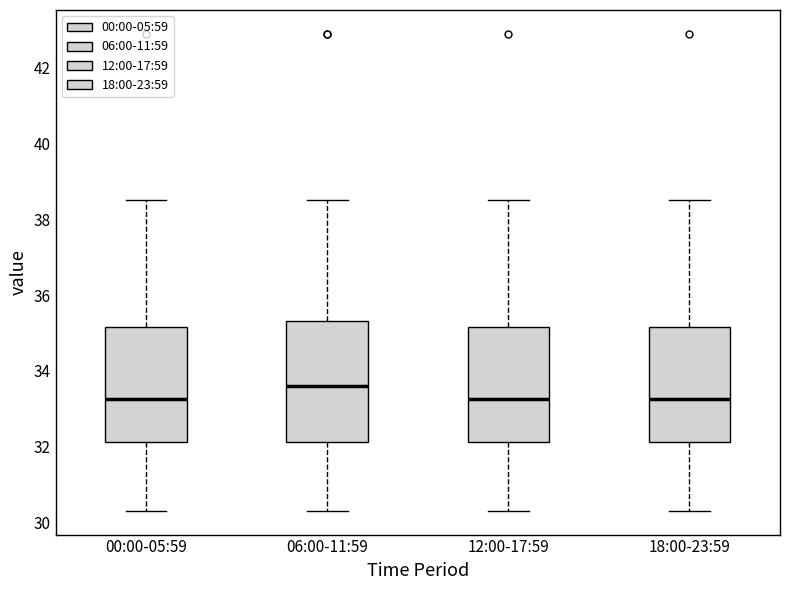

Reading left to right, read every box against the y-axis: the position of its median line, the range the box covers, and the ends of its whiskers. The values are not printed on the chart, so give them approximately, as read against the axis.

00:00-05:59: median 33.2, box 32.2 to 35.2, whiskers 30.4 to 38.6
06:00-11:59: median 33.6, box 32.2 to 35.4, whiskers 30.4 to 38.6
12:00-17:59: median 33.2, box 32.2 to 35.2, whiskers 30.4 to 38.6
18:00-23:59: median 33.2, box 32.2 to 35.2, whiskers 30.4 to 38.6